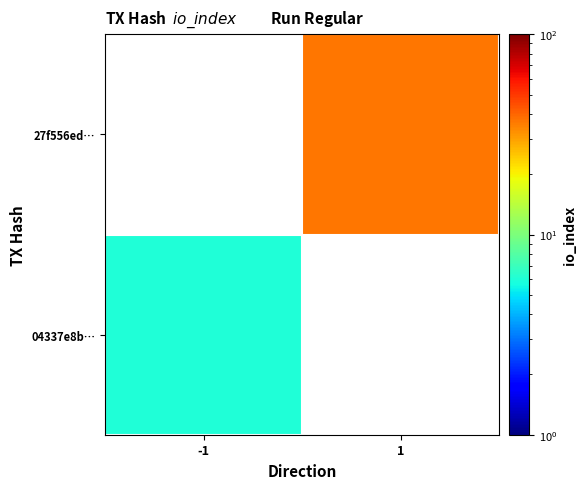

Is the value of 27f556ed… at 1 greater than the value of 04337e8b… at 1?

No